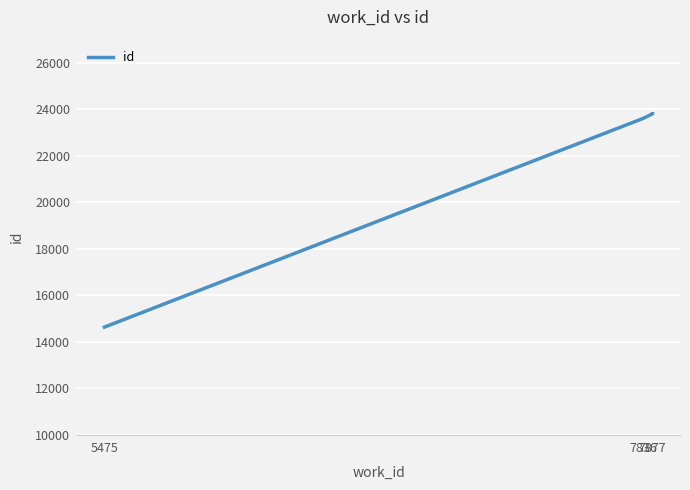

What is the maximum value shown in the chart?

23816